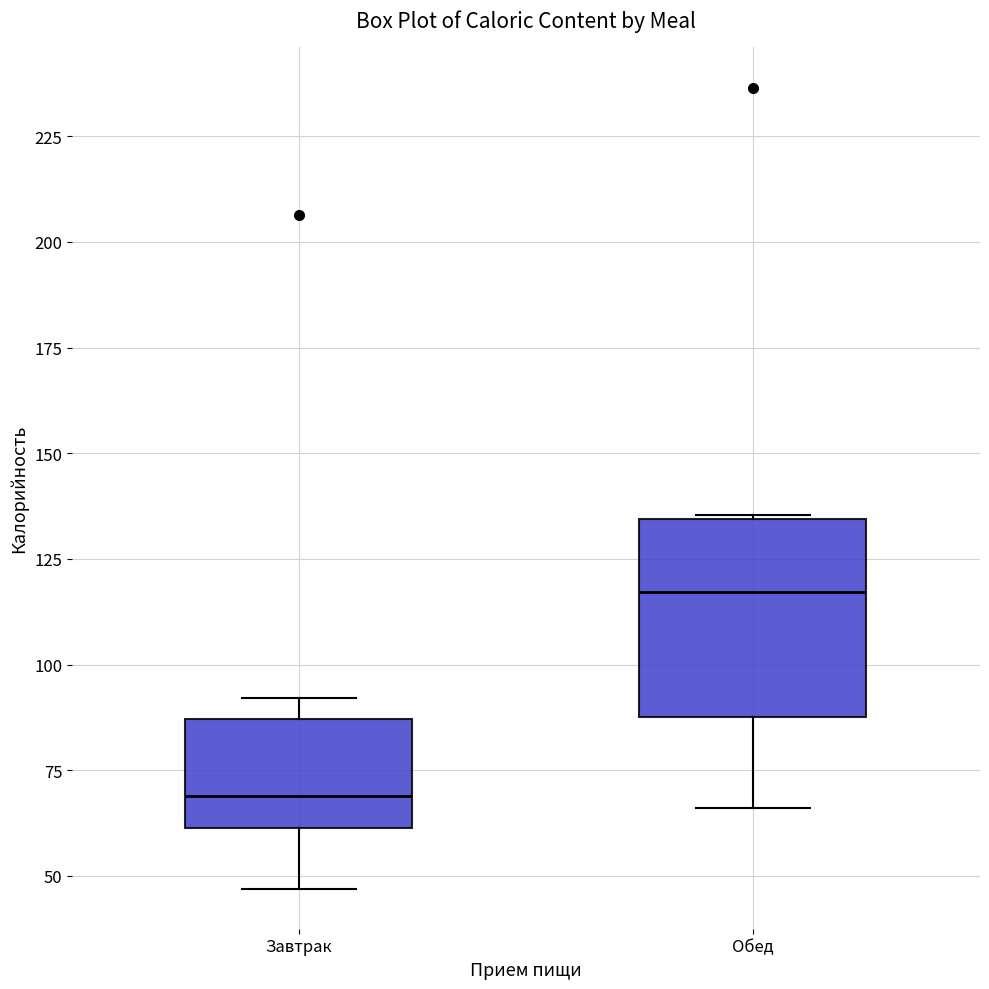

Comparing the boxes themselves (not the whiskers), which one is the tallest?

Обед